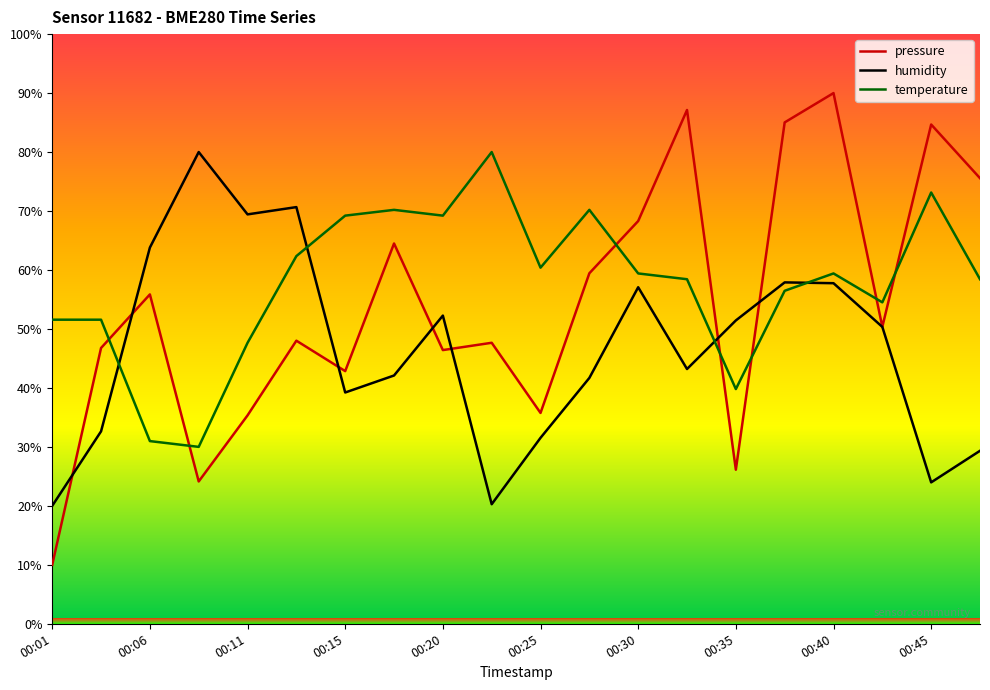

Which series has the widest spread of values?

pressure